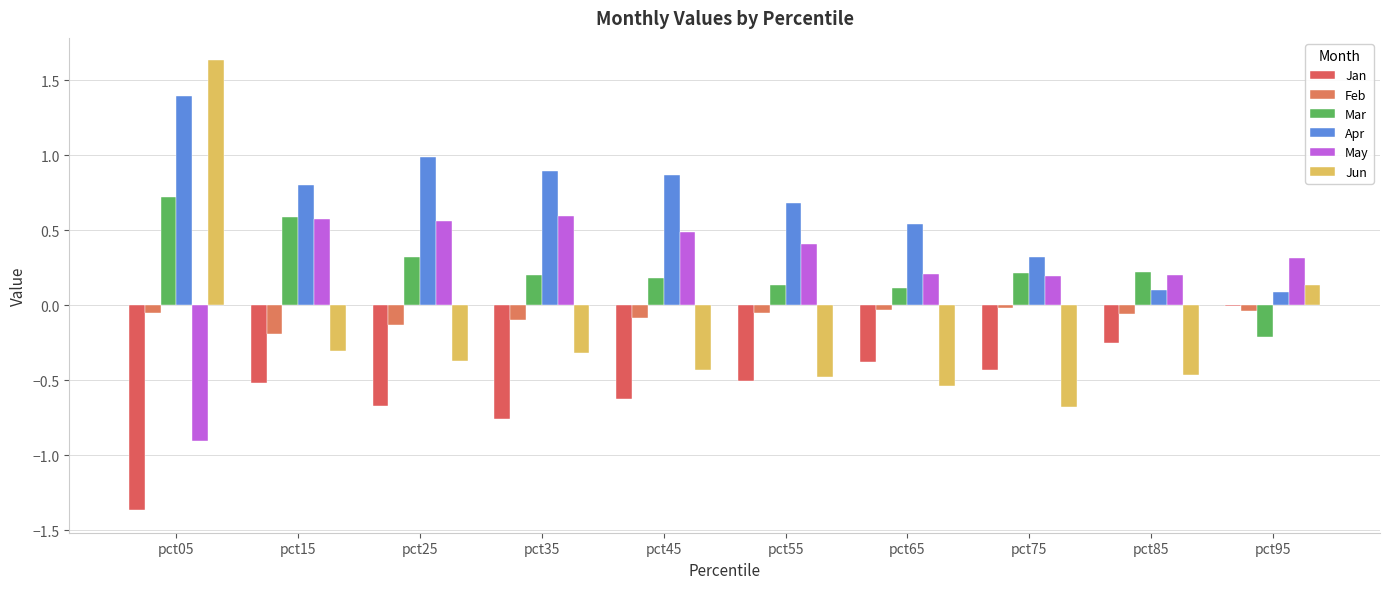

What is the sum of the Jun values at pct25 and pct85?

-0.8